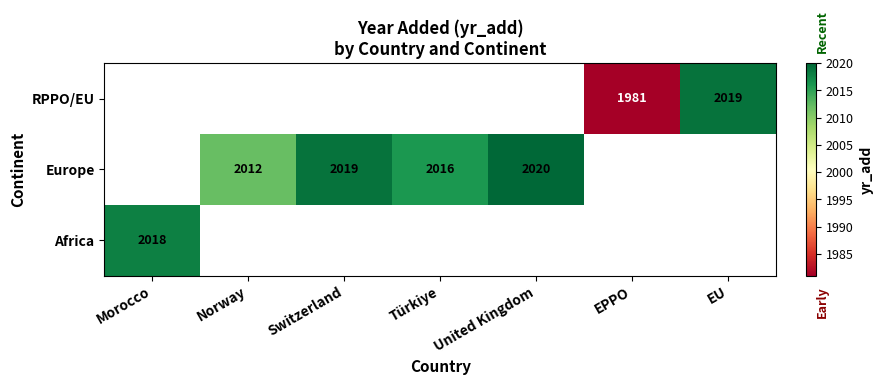

The value of RPPO/EU at EU is 2019. True or false?

True